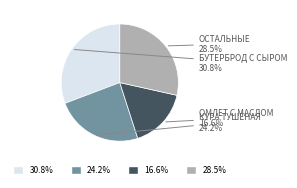

How many segments does this pie chart have?

4